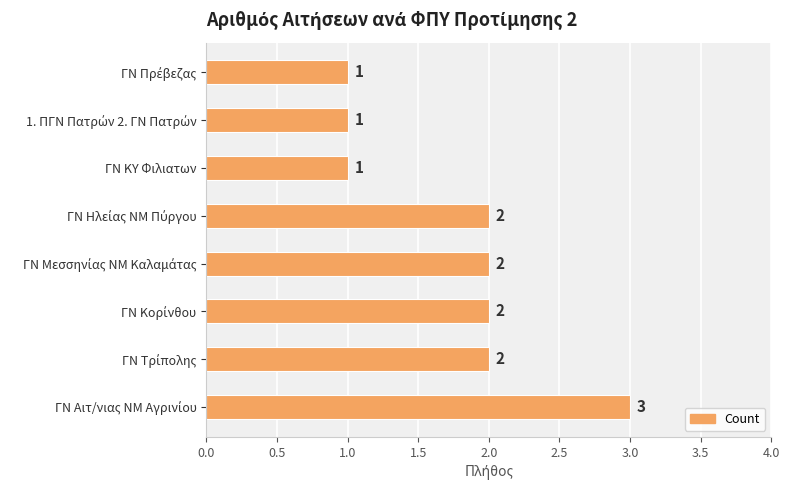

How many bars are there in total?

8